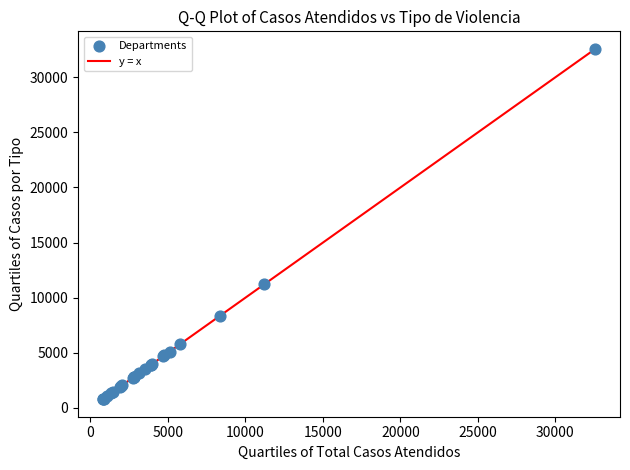

What Y value in the scatter plot is closest to 16685?

11229